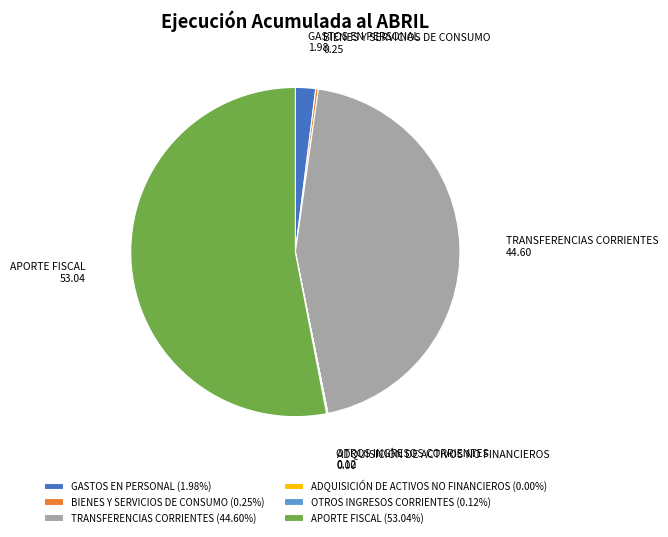

Does any single category account for the majority?

Yes